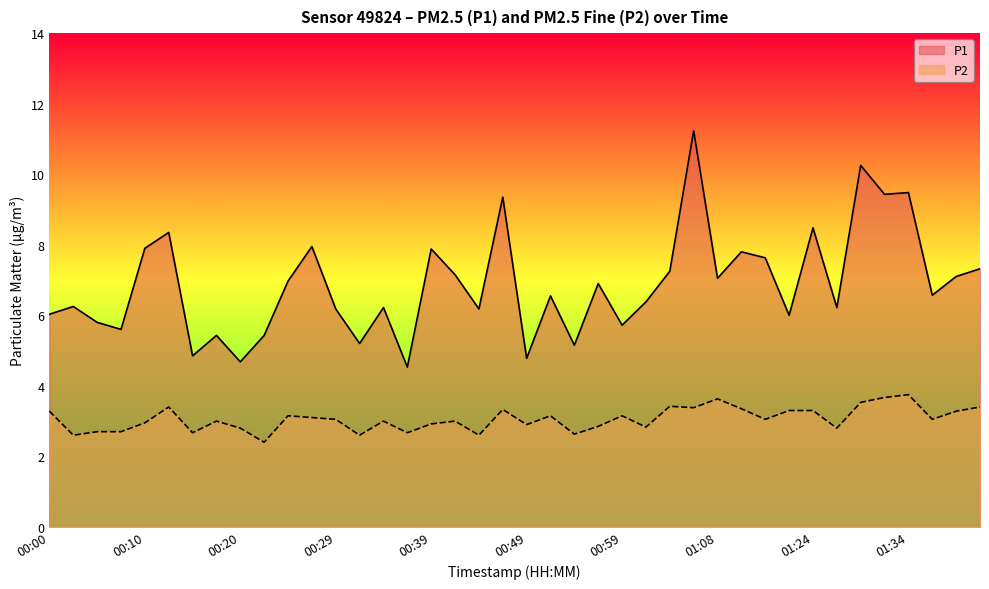

The value of P2 at 01:11 is 3.4. True or false?

True